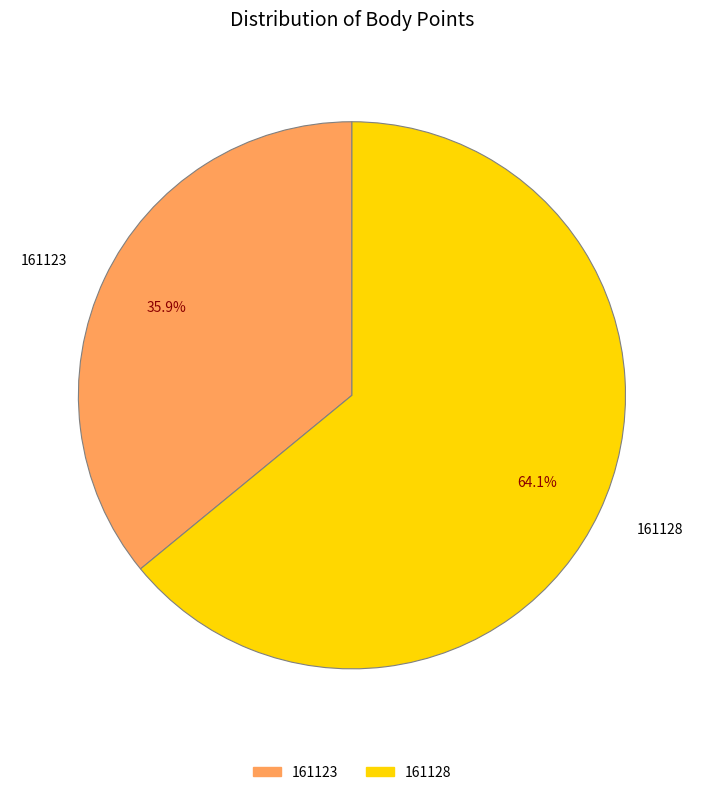

Which slice is the smallest?

161123